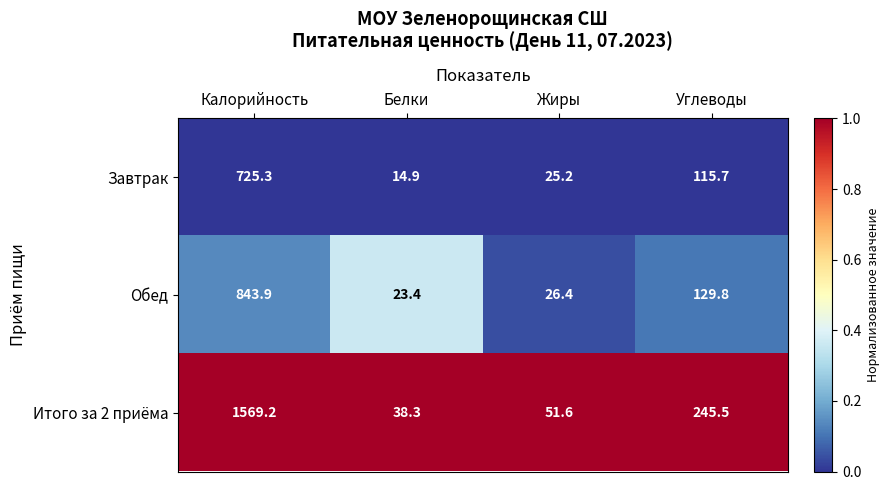

Which label corresponds to the smallest value in the chart?

Белки